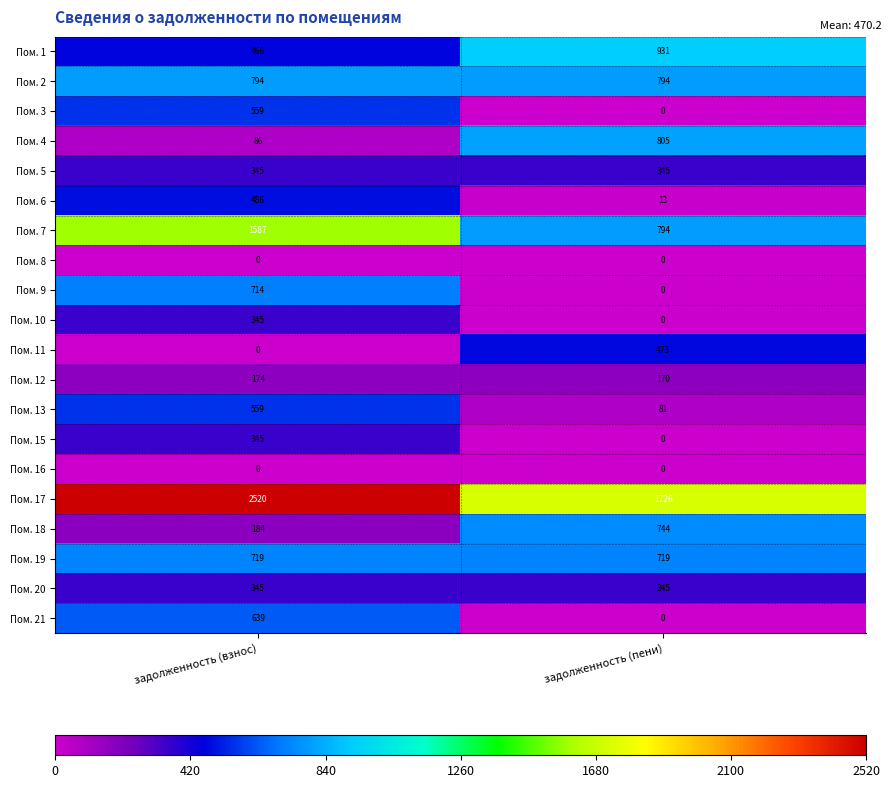

The Пом. 6 series shows 486 at задолженность (взнос). True or false?

True